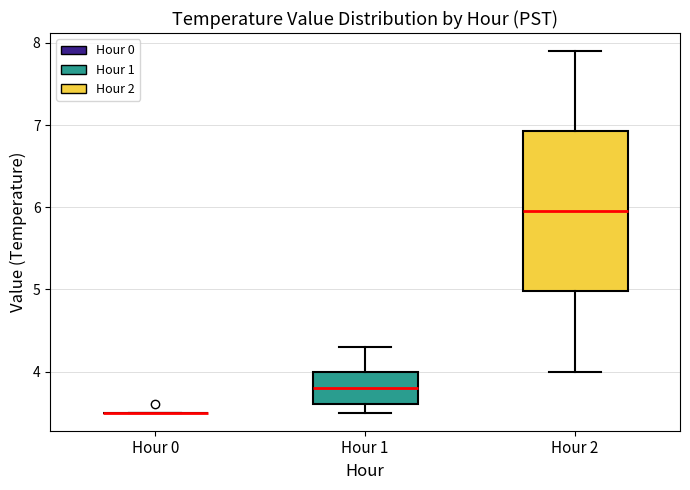

Which box is the tallest, from its lower edge to its upper edge?

Hour 2